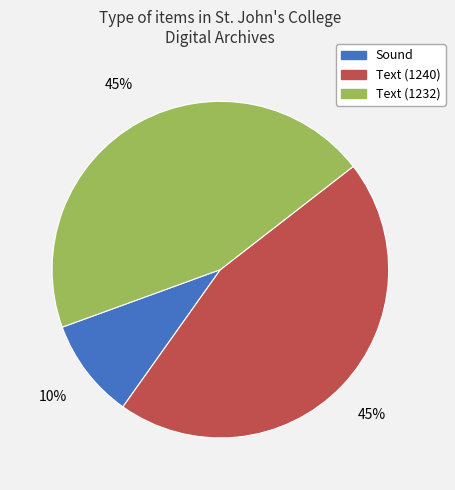

Is there a majority slice in this chart?

No